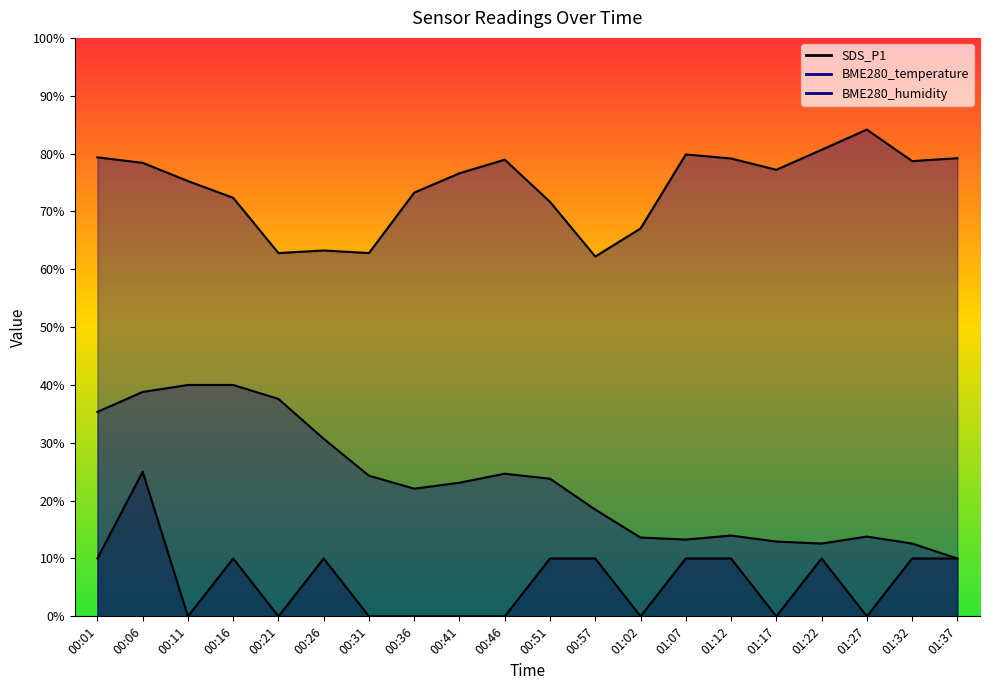

How many data points in BME280_temperature are less than 23?

10